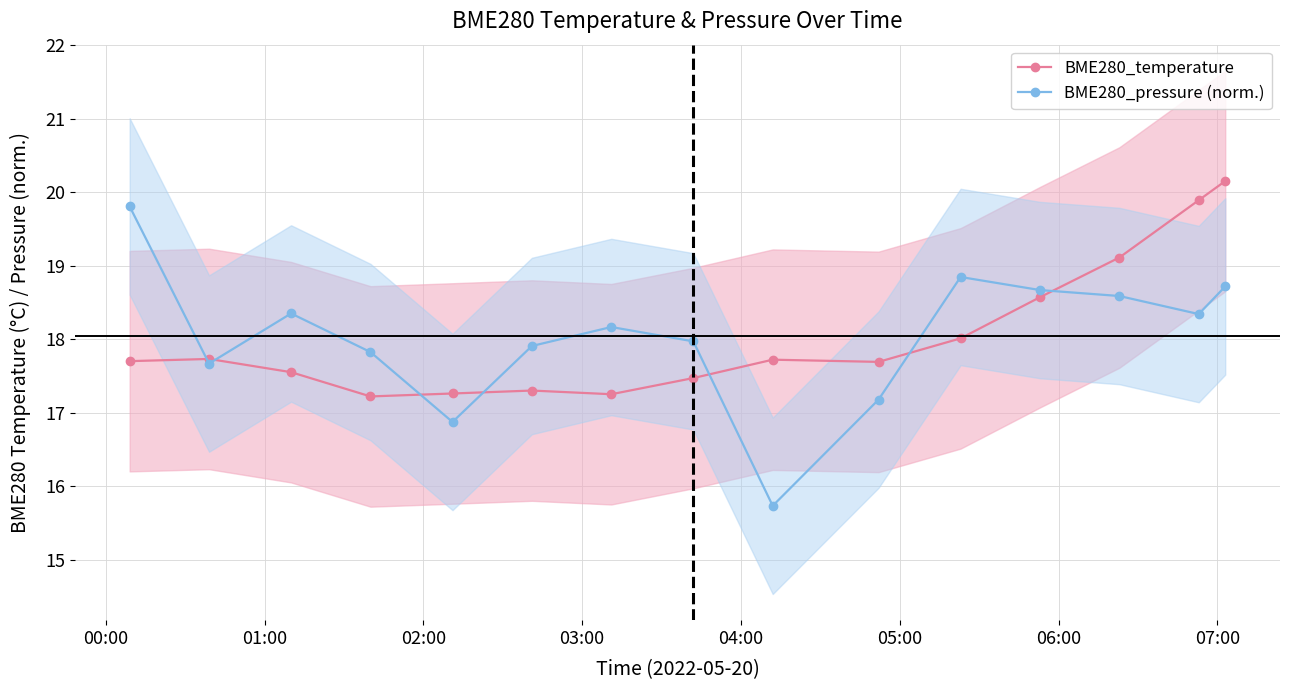

What is the average value of the BME280_pressure (norm.) series?

18.0